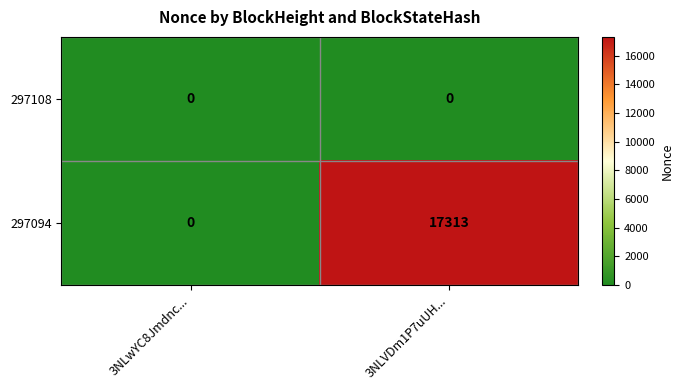

What is the spread (max minus min) of values at 3NLVDm1P7uUH...?

17313